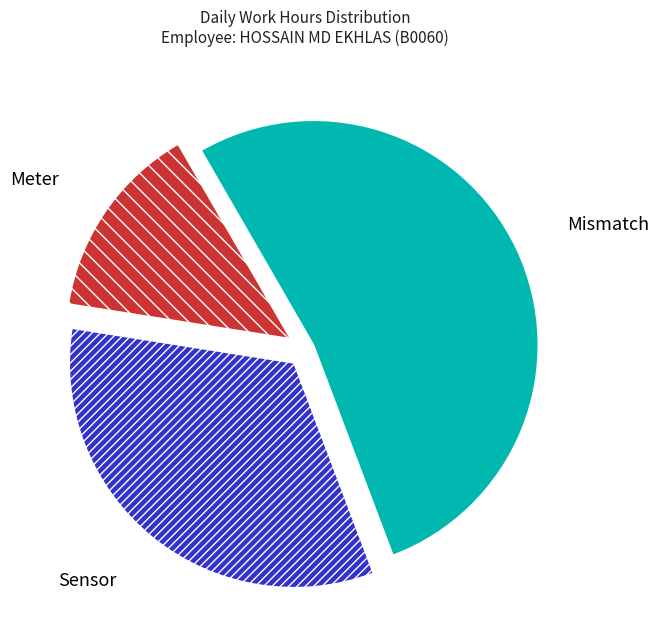

What is the majority slice?

Mismatch